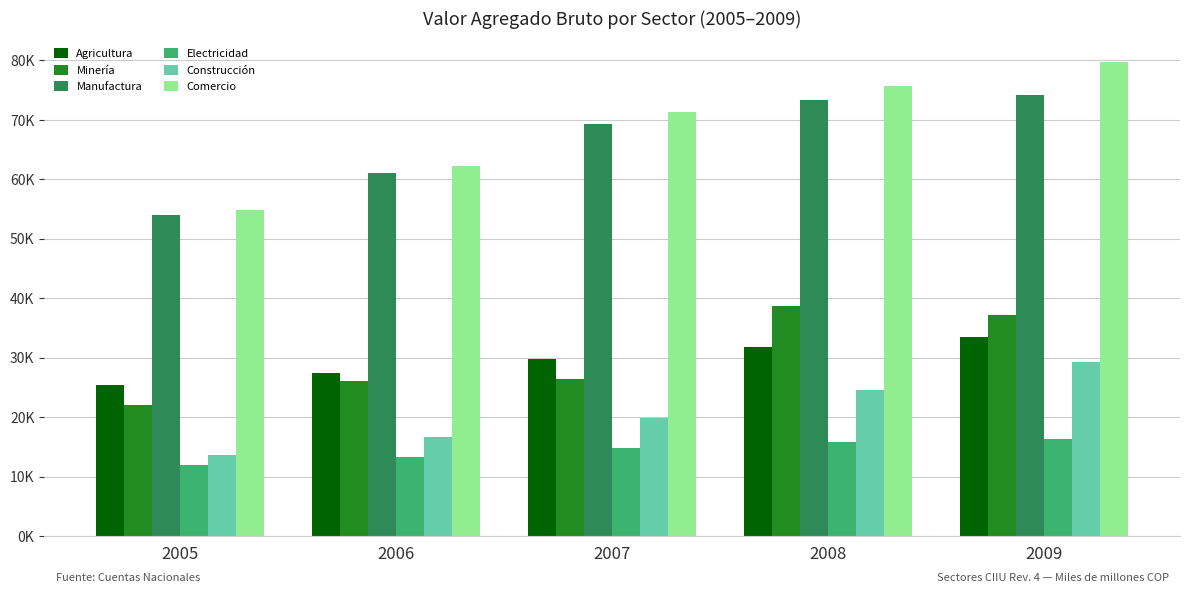

What is the value of the Agricultura bar at the 1st from the left?

25439.3